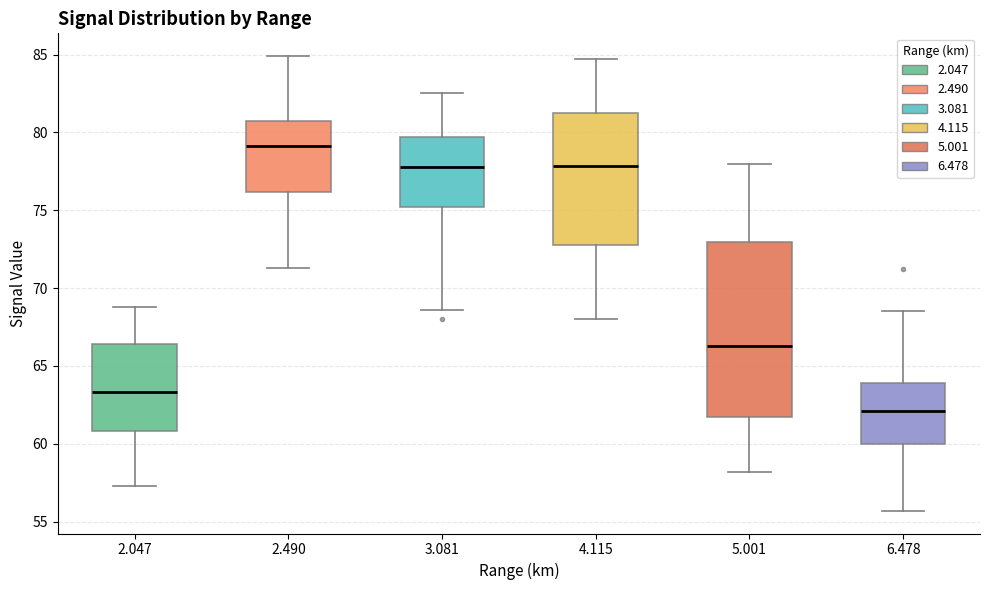

Reading left to right, transcribe this box plot: for each box, give where its median line is, the range the box spans, and where its two whiskers end, as read against the y-axis. The values are not printed on the chart, so give them approximately, as read against the axis.

2.047: median 63.5, box 61.0 to 66.5, whiskers 57.5 to 69.0
2.490: median 79.0, box 76.0 to 81.0, whiskers 71.5 to 85.0
3.081: median 78.0, box 75.0 to 79.5, whiskers 68.5 to 82.5
4.115: median 78.0, box 73.0 to 81.0, whiskers 68.0 to 84.5
5.001: median 66.5, box 62.0 to 73.0, whiskers 58.0 to 78.0
6.478: median 62.0, box 60.0 to 64.0, whiskers 55.5 to 68.5